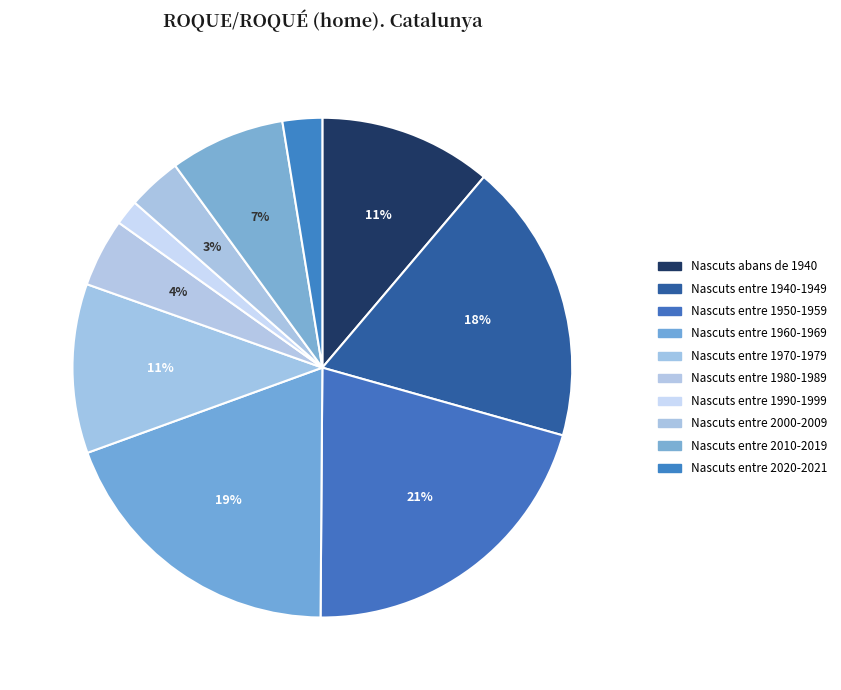

Which has a higher value, Nascuts entre 1960-1969 or Nascuts entre 2020-2021?

Nascuts entre 1960-1969